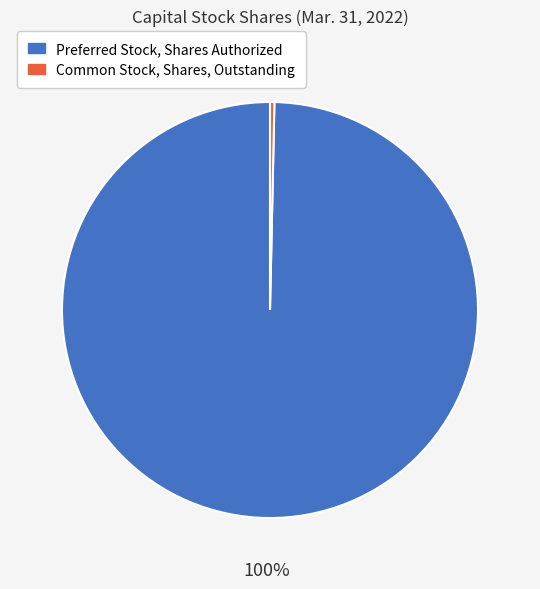

Which slice is the smallest?

Common Stock, Shares, Outstanding